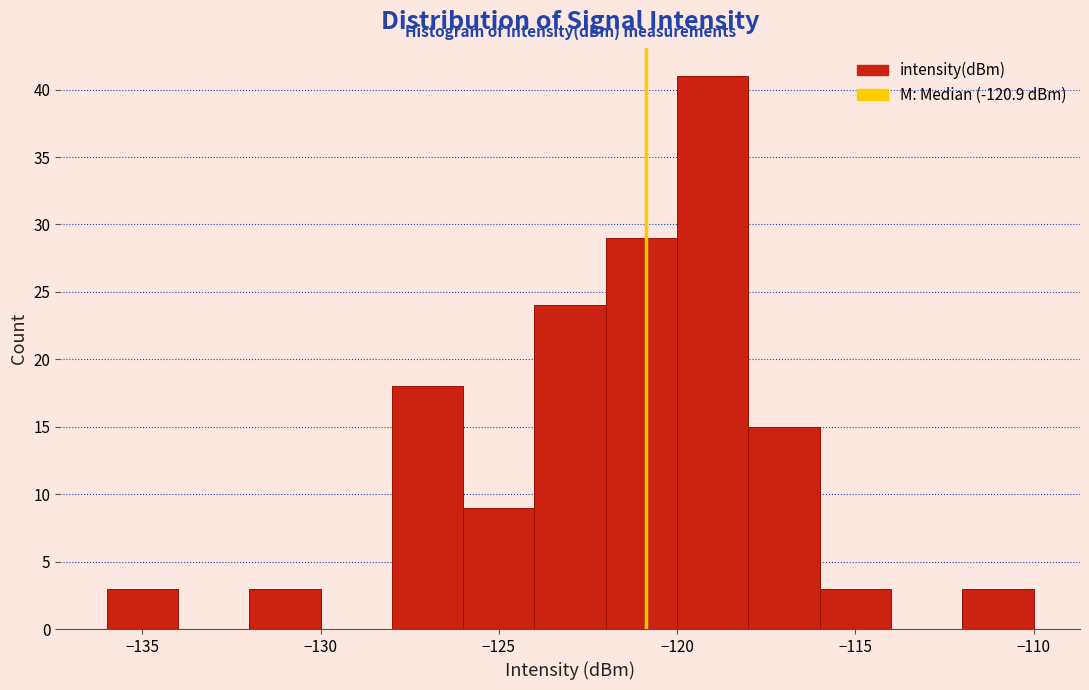

Reading left to right, list every bar in this chart as the range it spans on the x-axis followed by its height. The values are not printed on the chart, so give them approximately, as read against the axis.

-136 to -134: 3
-134 to -132: 0
-132 to -130: 3
-130 to -128: 0
-128 to -126: 18
-126 to -124: 9
-124 to -122: 24
-122 to -120: 29
-120 to -118: 41
-118 to -116: 15
-116 to -114: 3
-114 to -112: 0
-112 to -110: 3